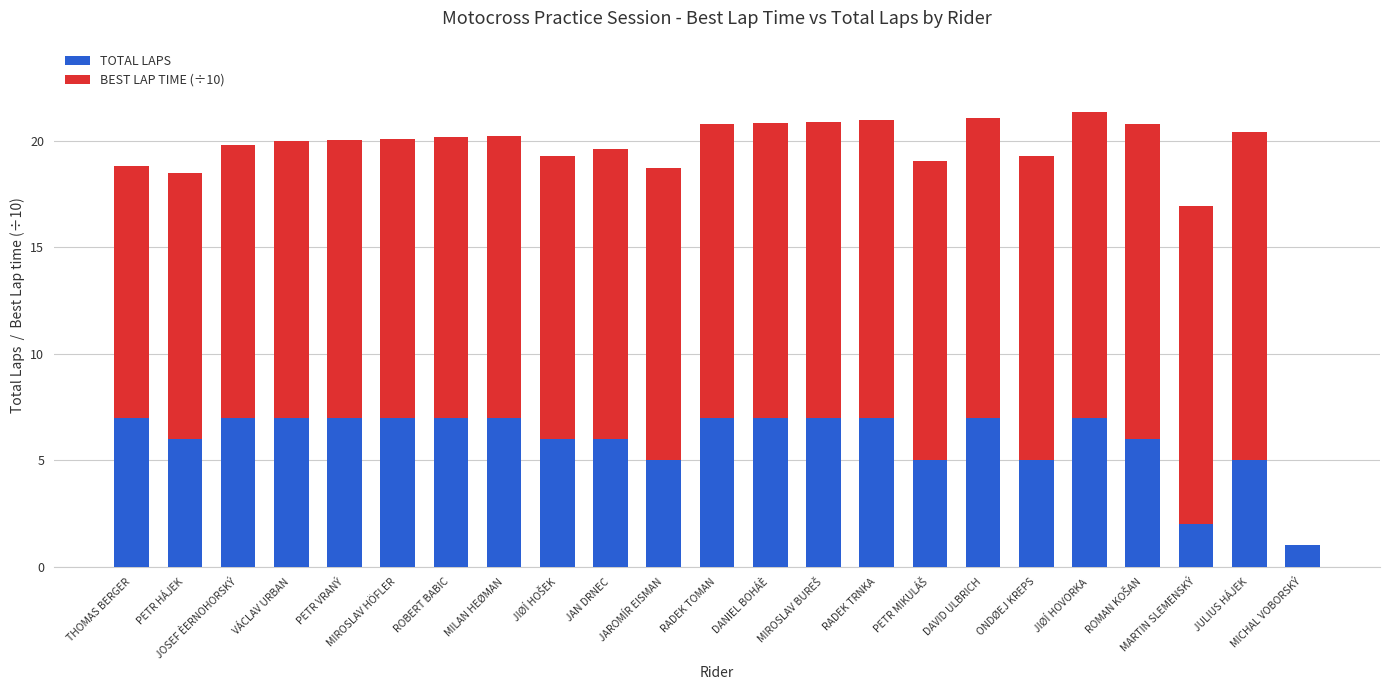

What is the total value across all series at PETR VRANÝ?

20.0